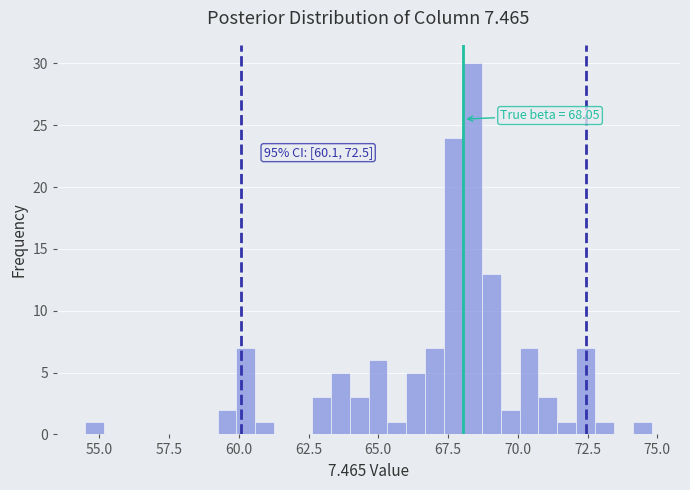

Around what value on the x-axis is the tallest bar? Give the approximate position of its centre, as read against the axis.

68.5